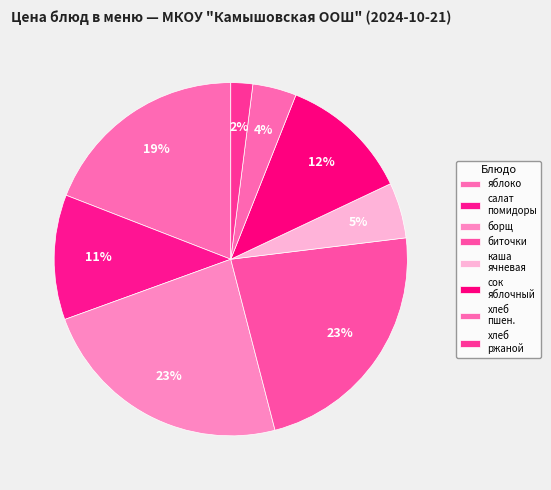

Is there a majority slice in this chart?

No